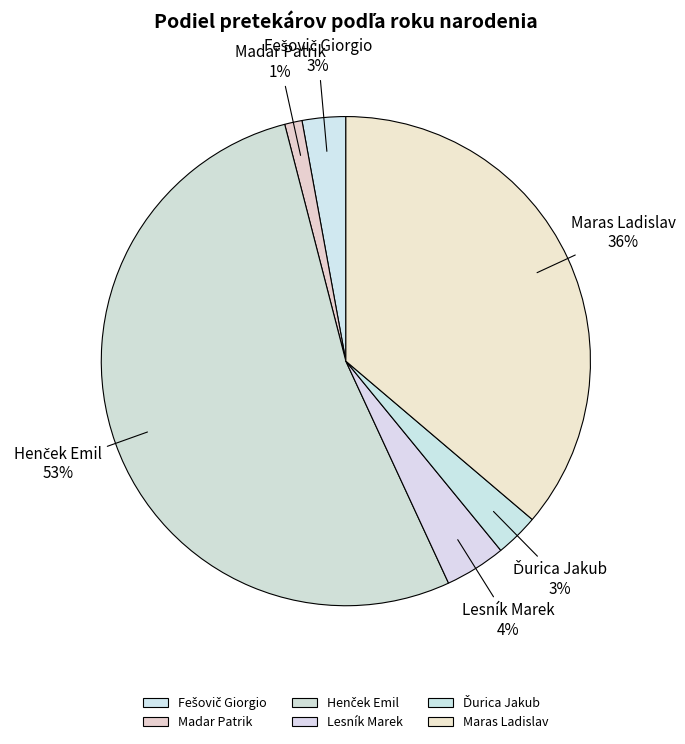

Approximately how many times larger is the value at Maras Ladislav compared to Lesník Marek?

9.0